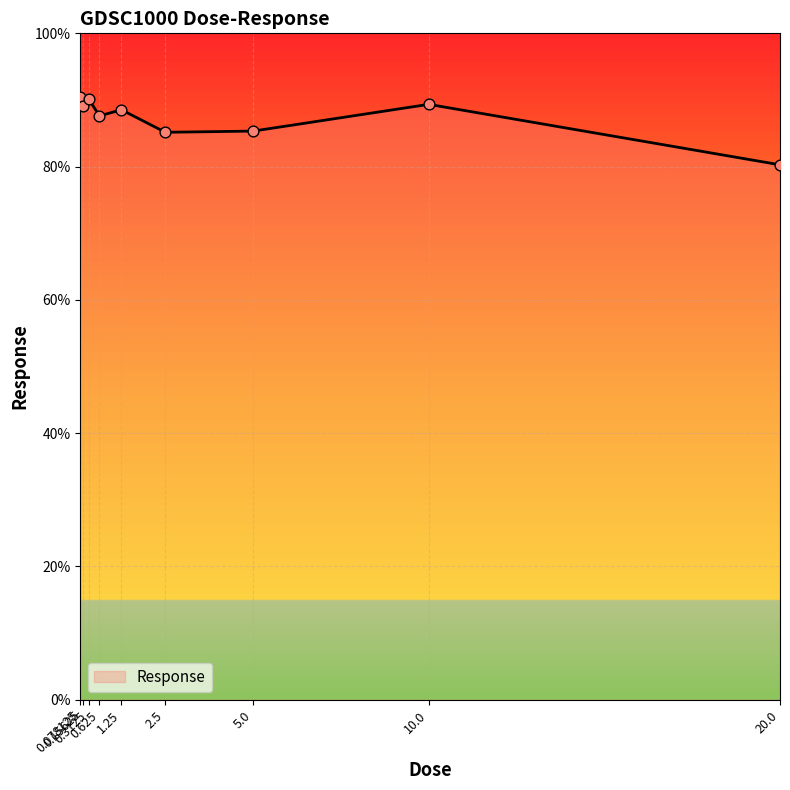

What is the change in value from 1.25 to 10.0?

+0.8